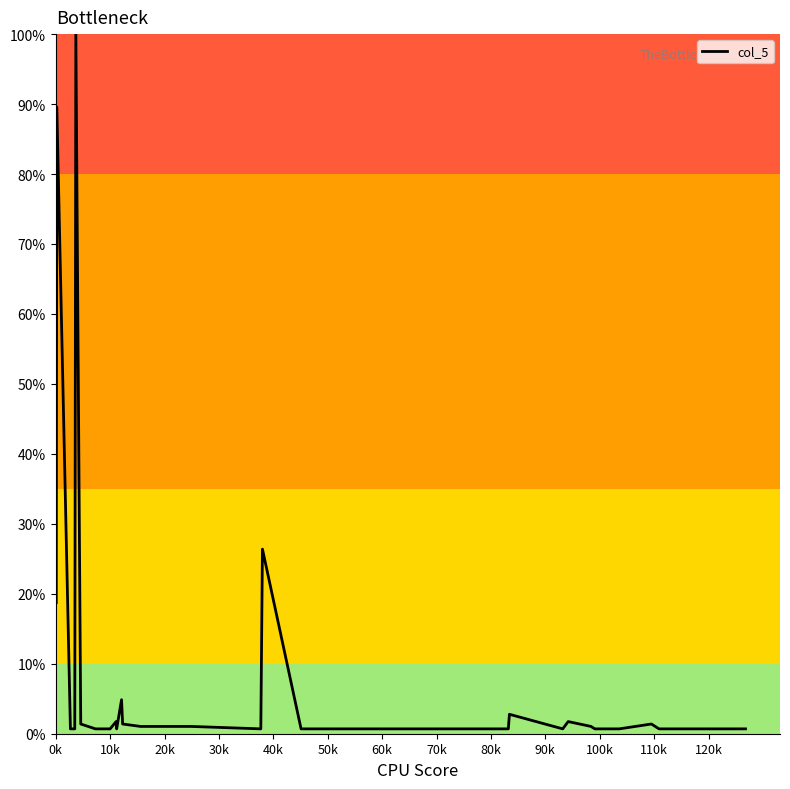

What is the maximum value shown in the chart?

100.0